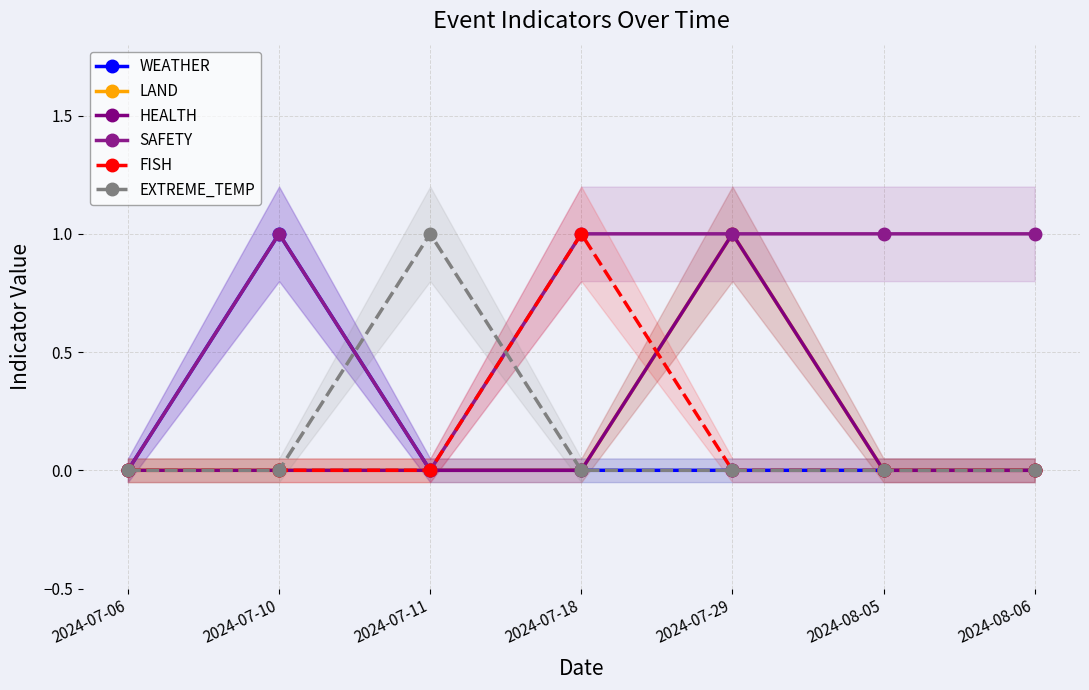

Does the chart have visible grid lines?

Yes